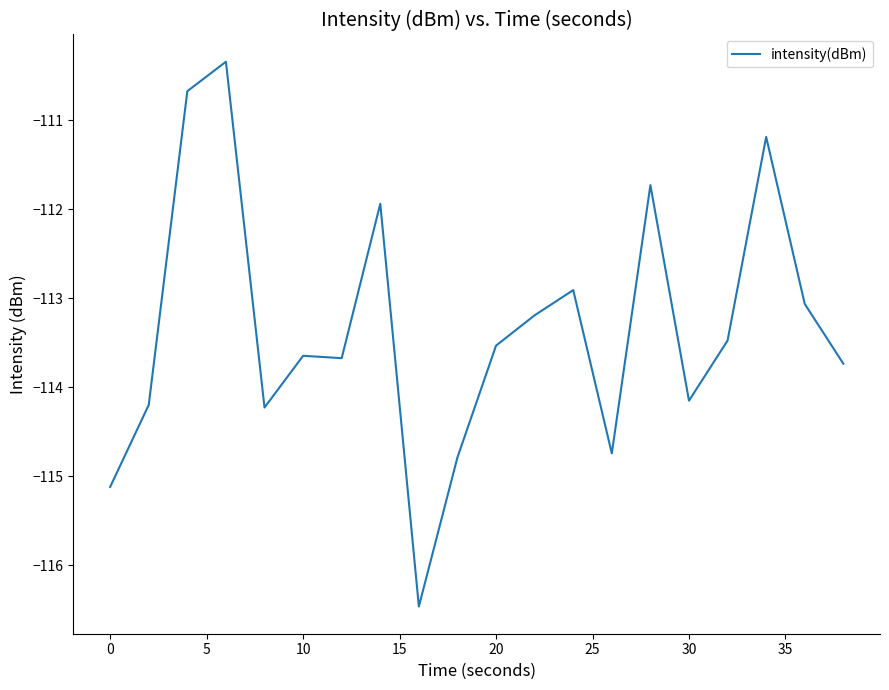

What is the difference between the maximum and minimum values?

6.1